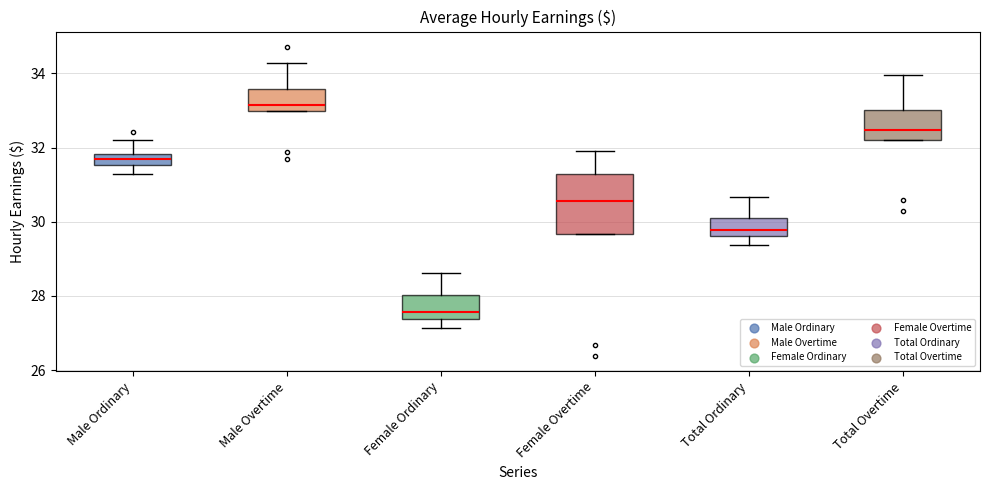

Which box's median line is the highest?

Male Overtime